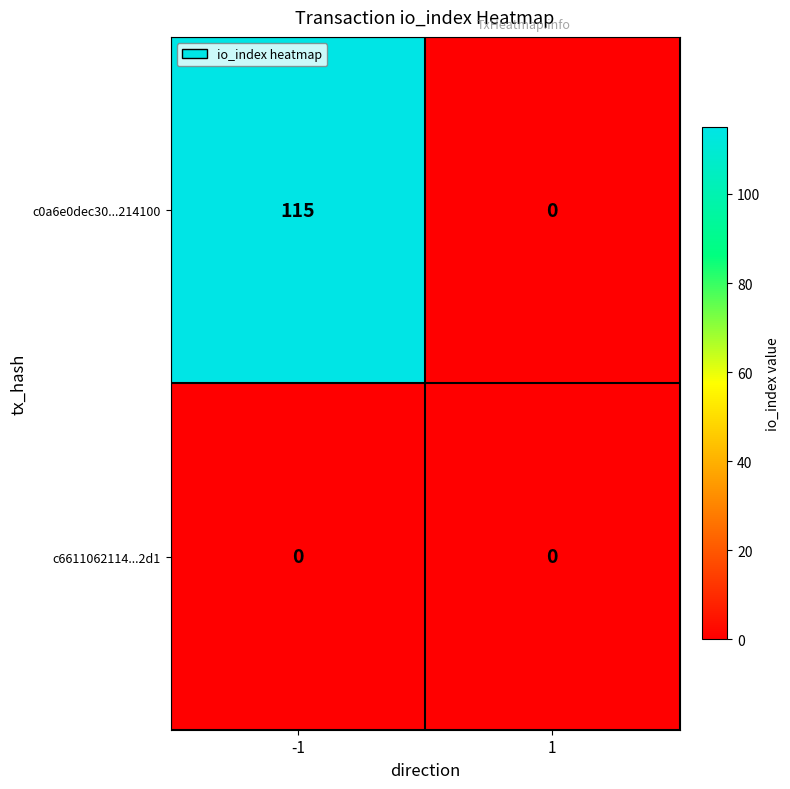

True or false: c0a6e0dec30...214100 has a value of 48 at 1.

False